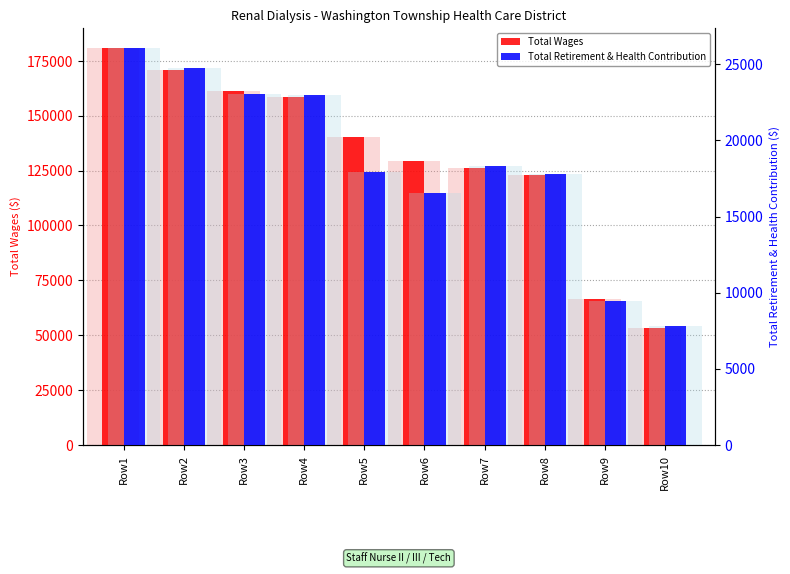

What is the difference between the second highest and second lowest values in the Total Retirement & Health Contribution series?

15340